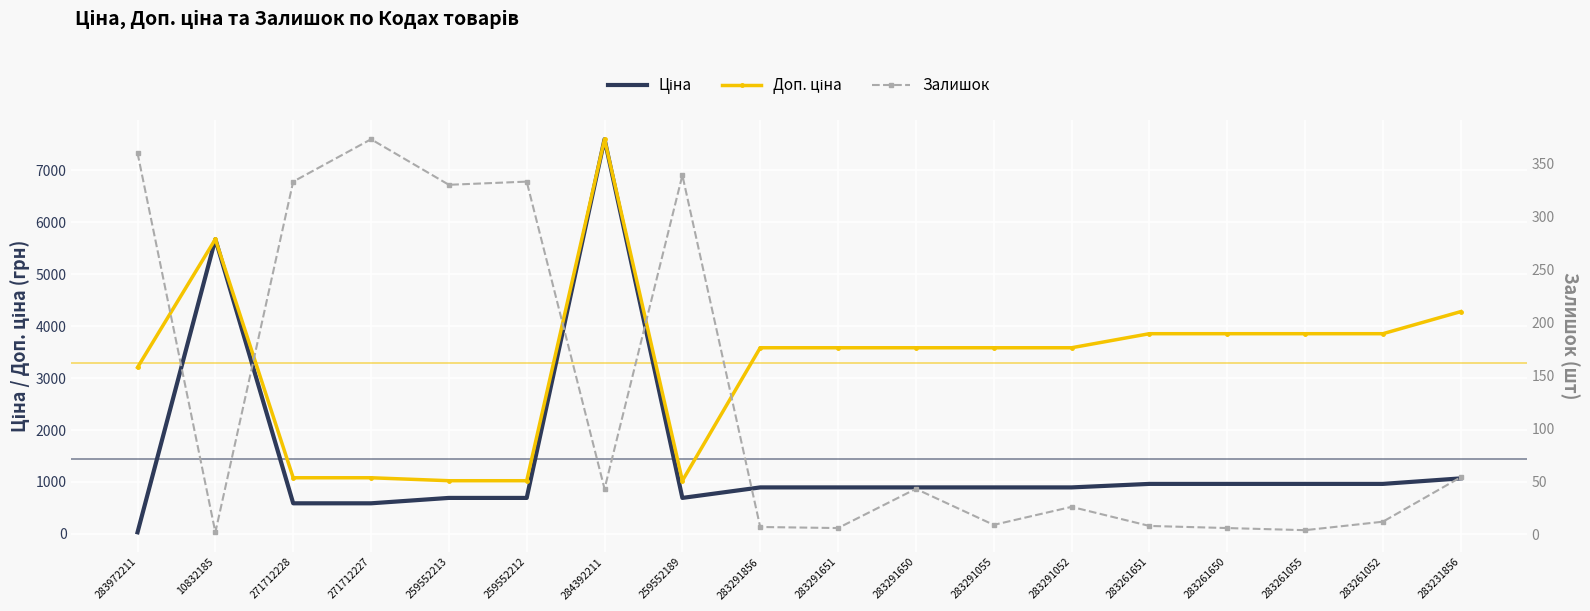

Between 283291650 and 283291052, which is larger?

283291650